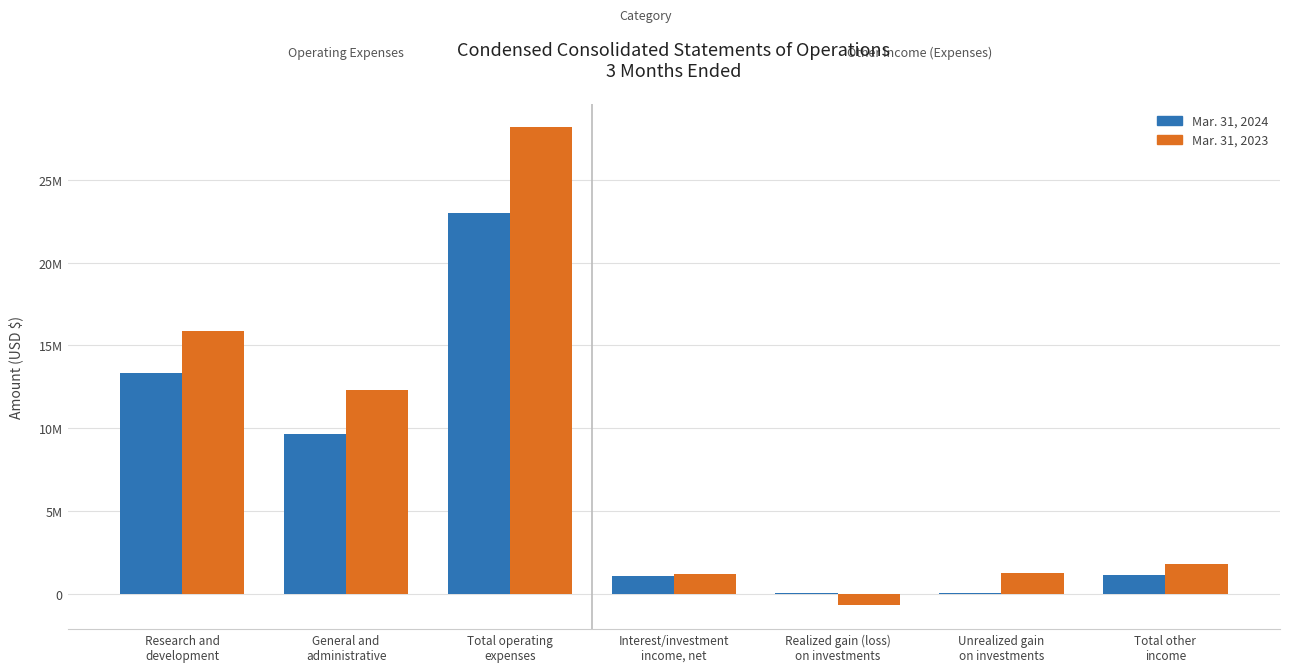

The Mar. 31, 2024 series shows 92879 at Realized gain (loss)
on investments. True or false?

False